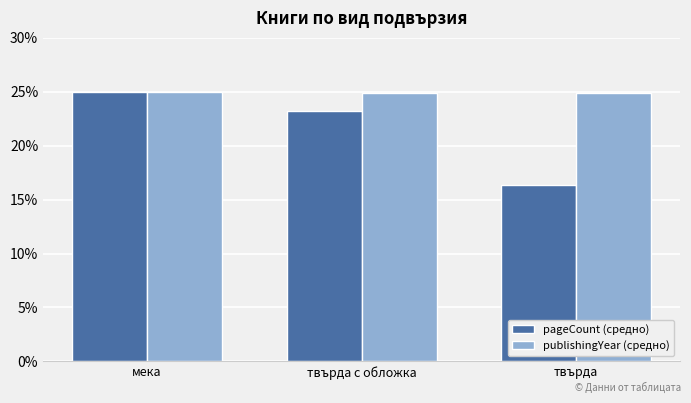

What value does the publishingYear (средно) series have at твърда?

24.9